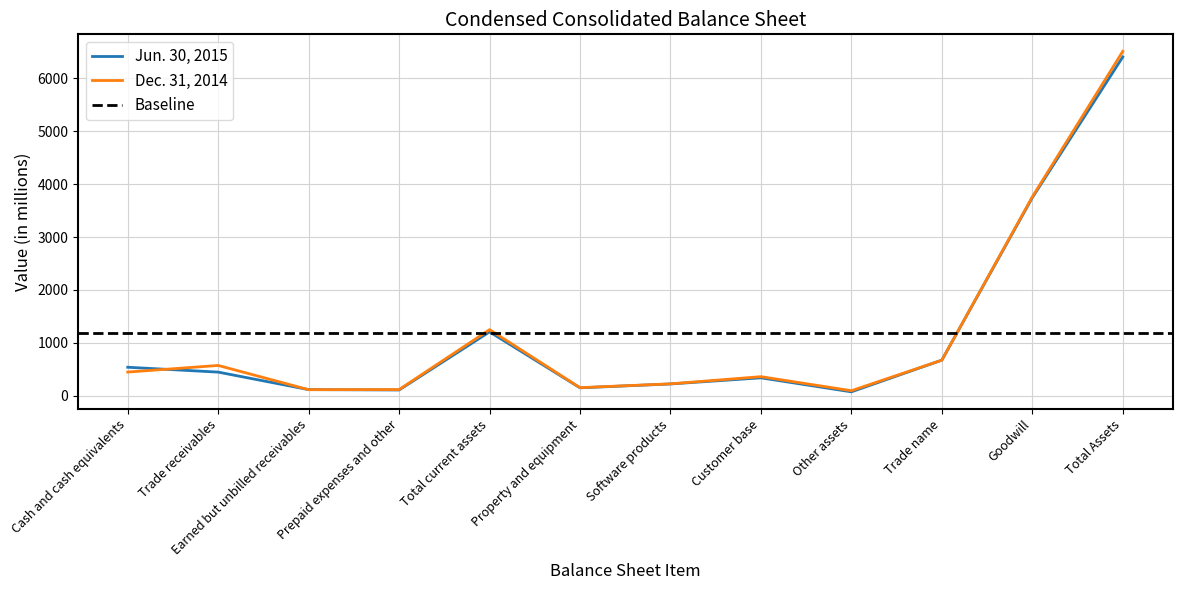

Which series has the widest spread of values?

Dec. 31, 2014